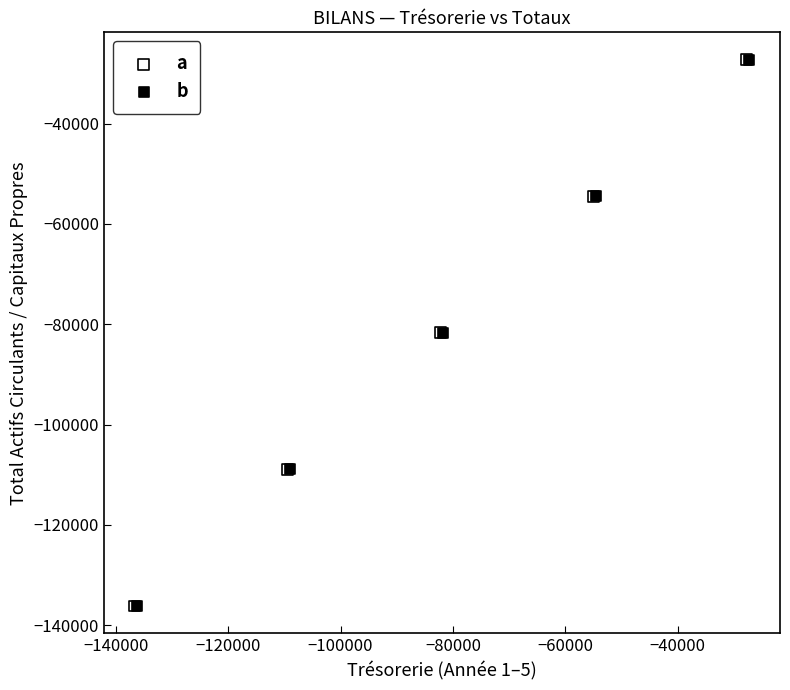

What are all the series names shown in the legend?

a, b